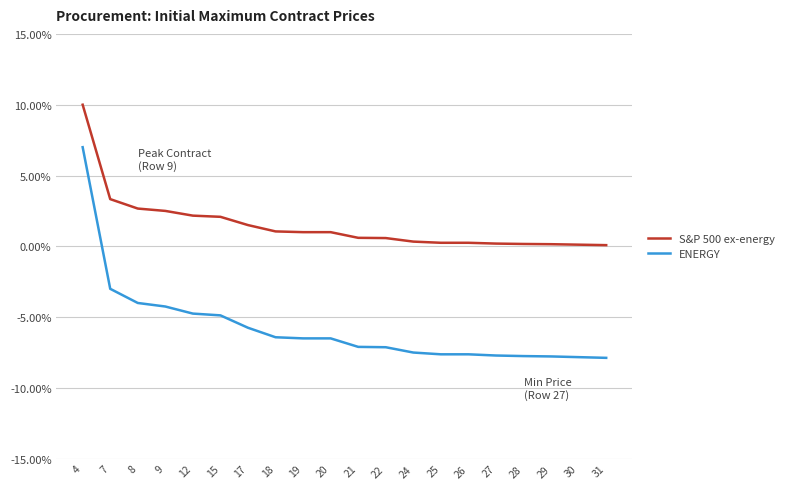

Is this an area chart (filled region under the line)?

No